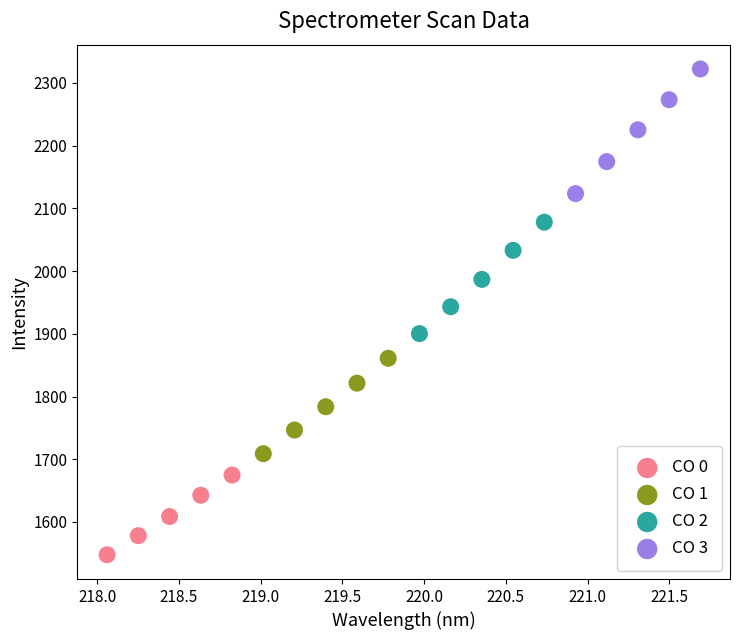

Which series has the largest Y range (max minus min)?

CO 3